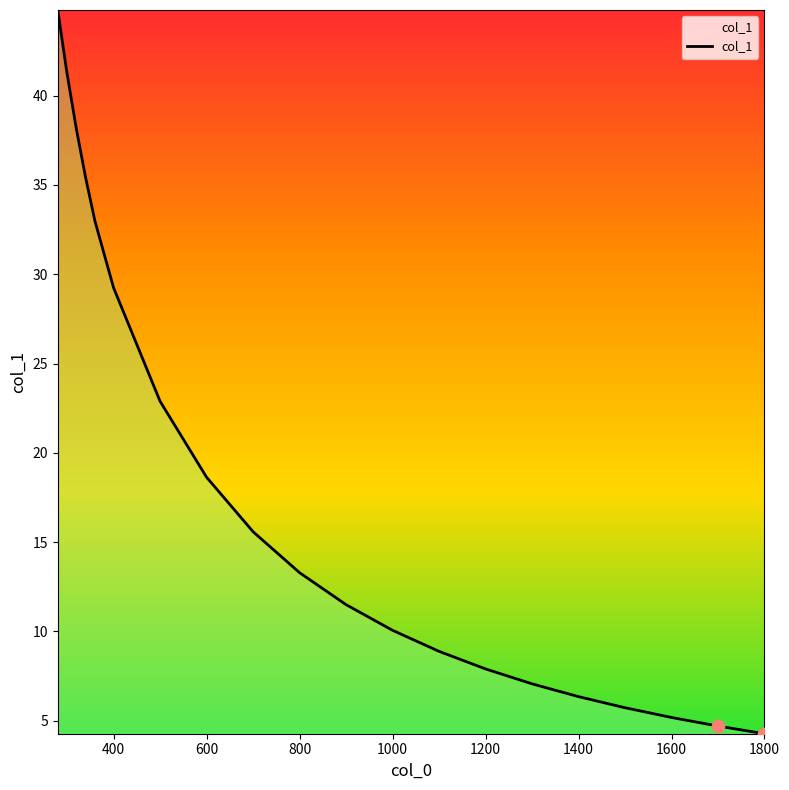

What is the minimum value shown in the chart?

4.3